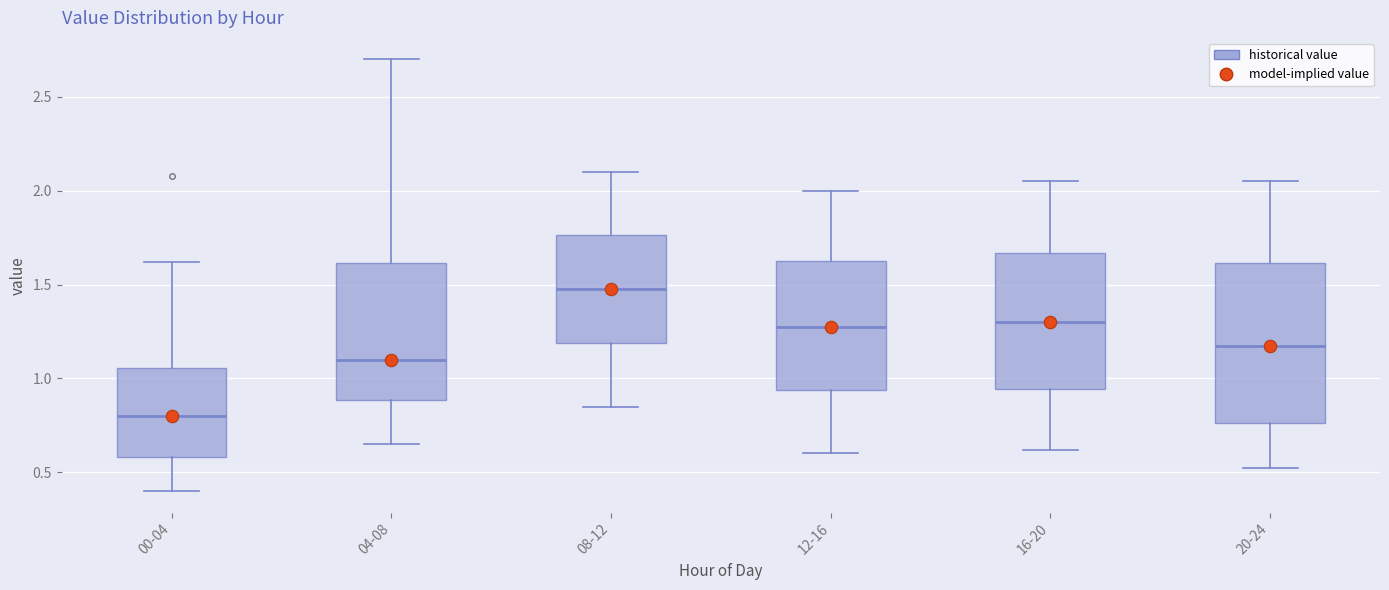

Which box has the highest median line?

08-12